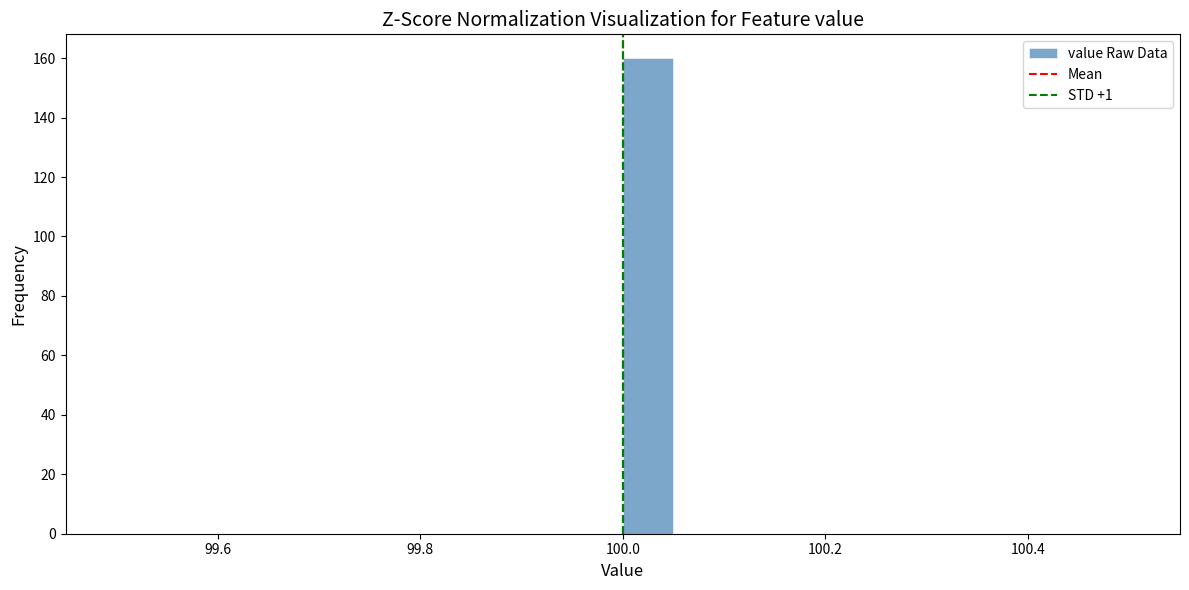

Read against the x-axis, roughly where is the centre of the tallest bar?

100.02